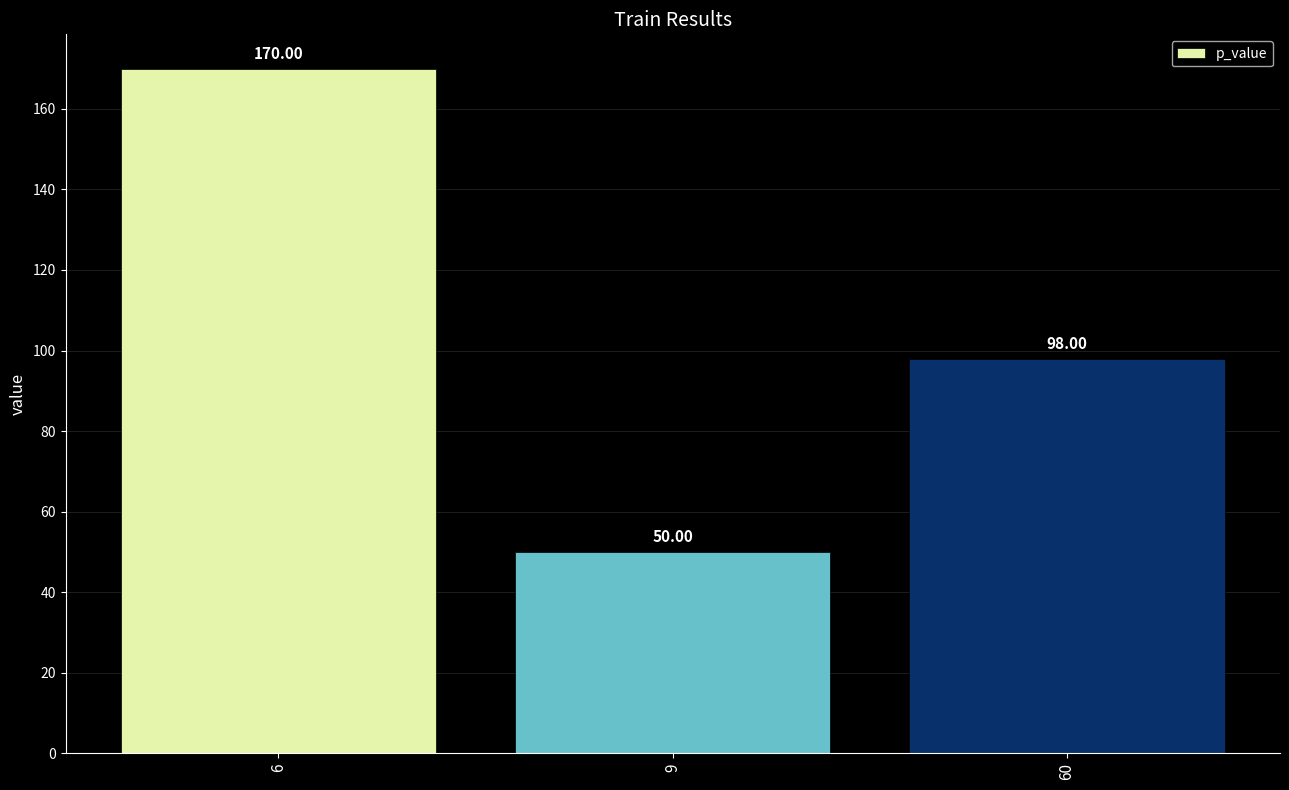

Rank the categories by value from highest to lowest.

6, 60, 9